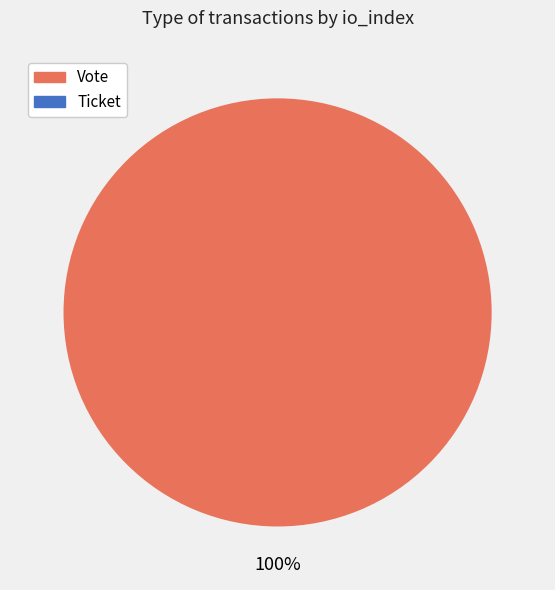

To the nearest percent, what is the average slice percentage?

50%